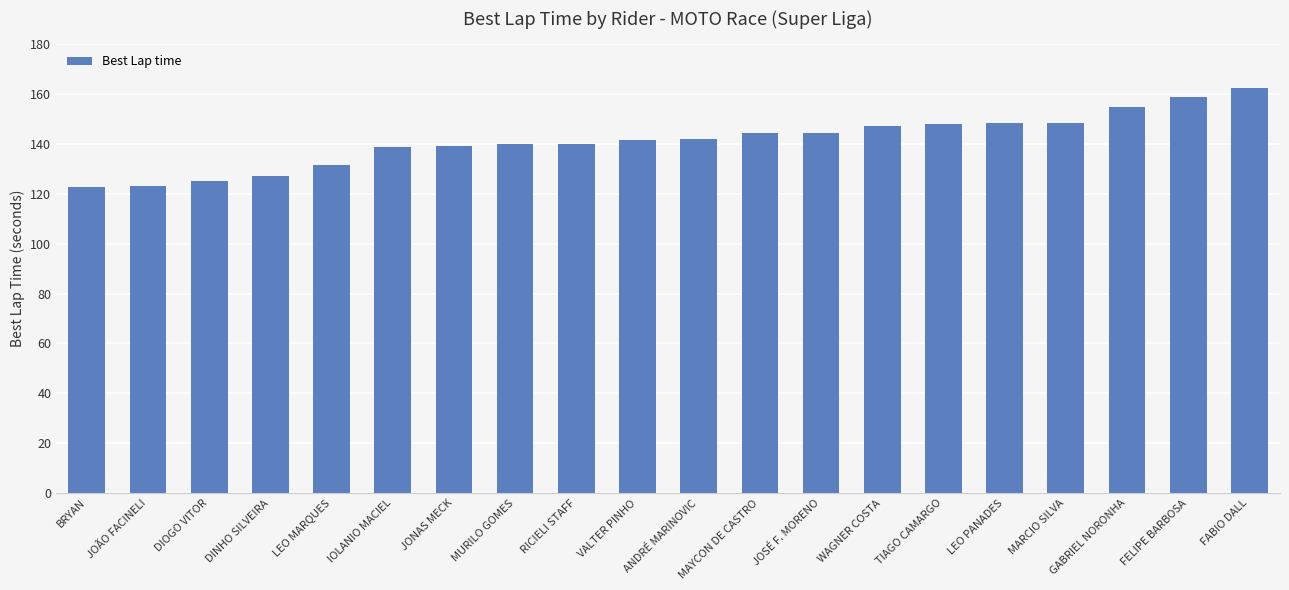

Between VALTER PINHO and MURILO GOMES, which is larger?

VALTER PINHO